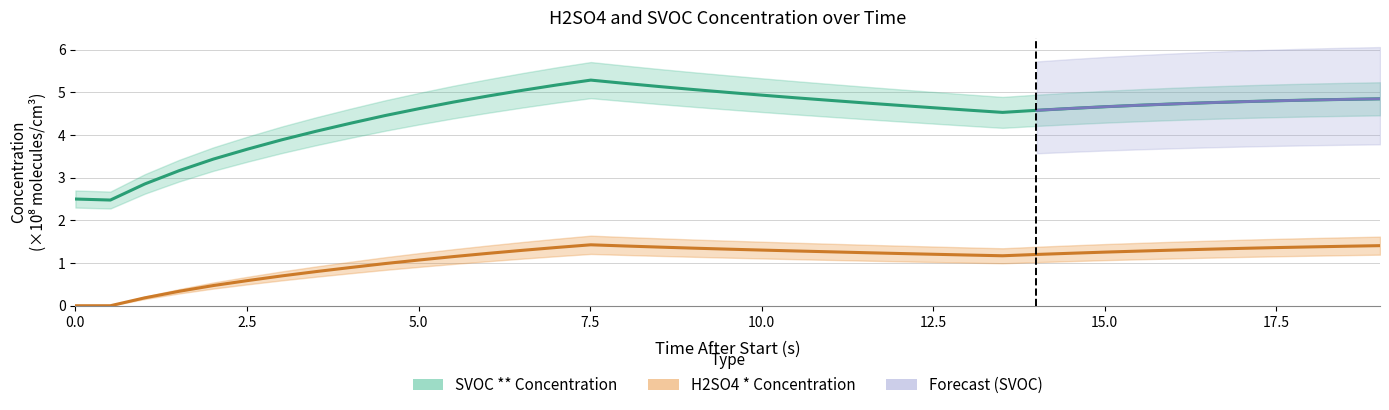

True or false: SVOC ** Concentration and H2SO4 * Concentration cross at least once.

False